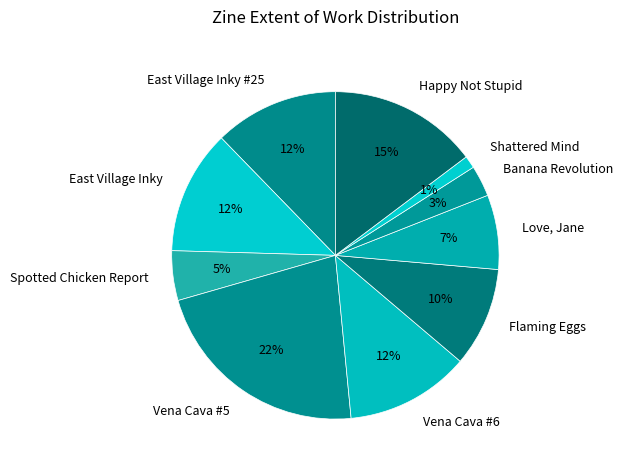

What is the ratio of the value at East Village Inky to the value at Banana Revolution?

4.0